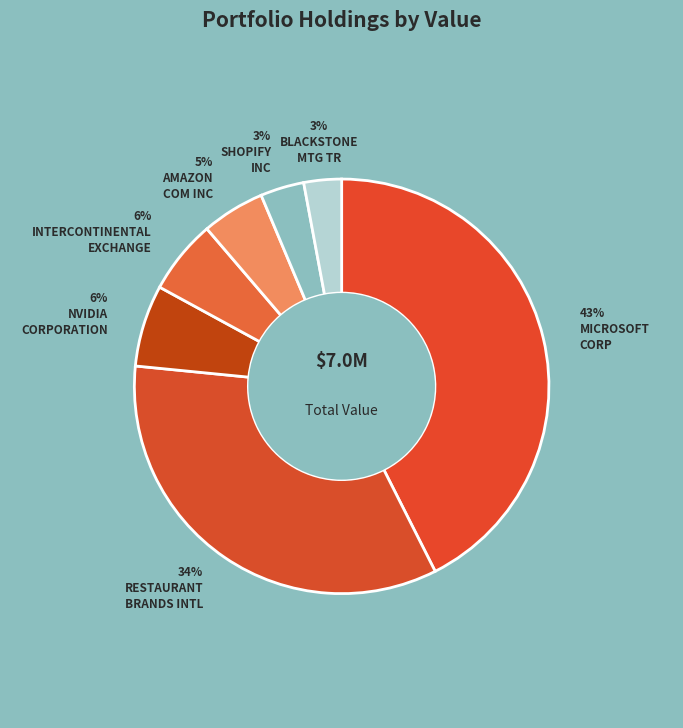

To the nearest percent, what is the difference between the largest and smallest slice percentages?

40%